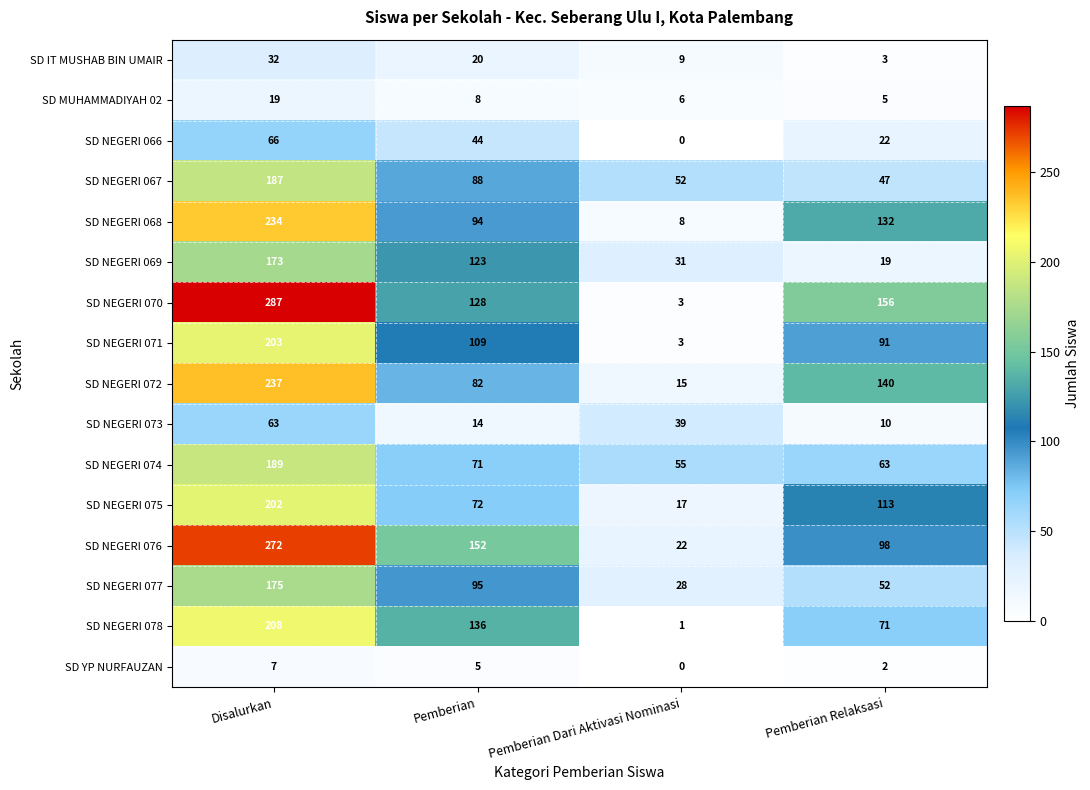

Which category has the lowest value in the SD NEGERI 073 series?

Pemberian Relaksasi